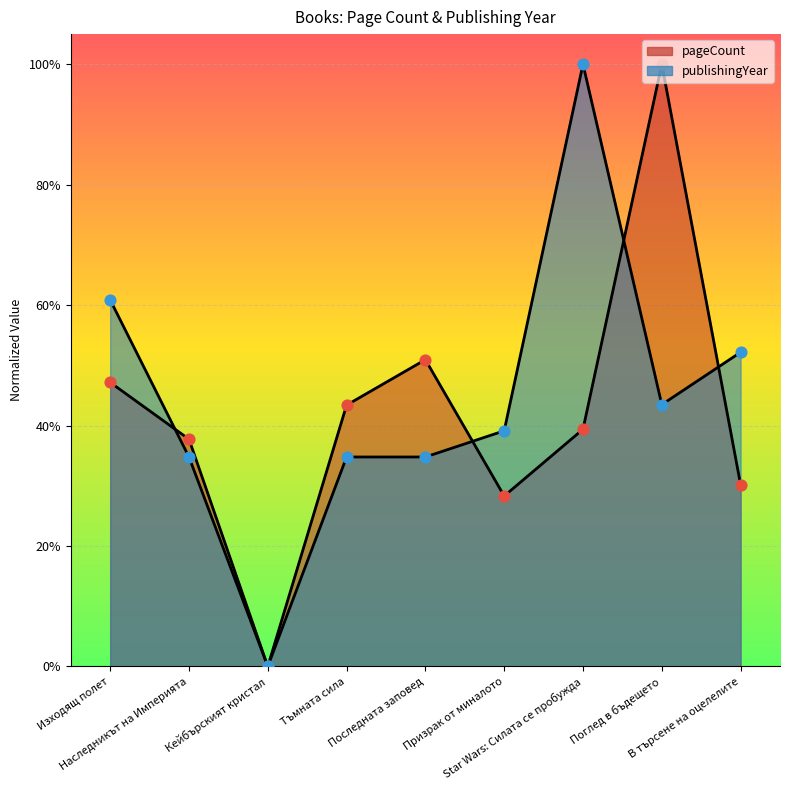

Which series reaches the minimum Y coordinate?

pageCount